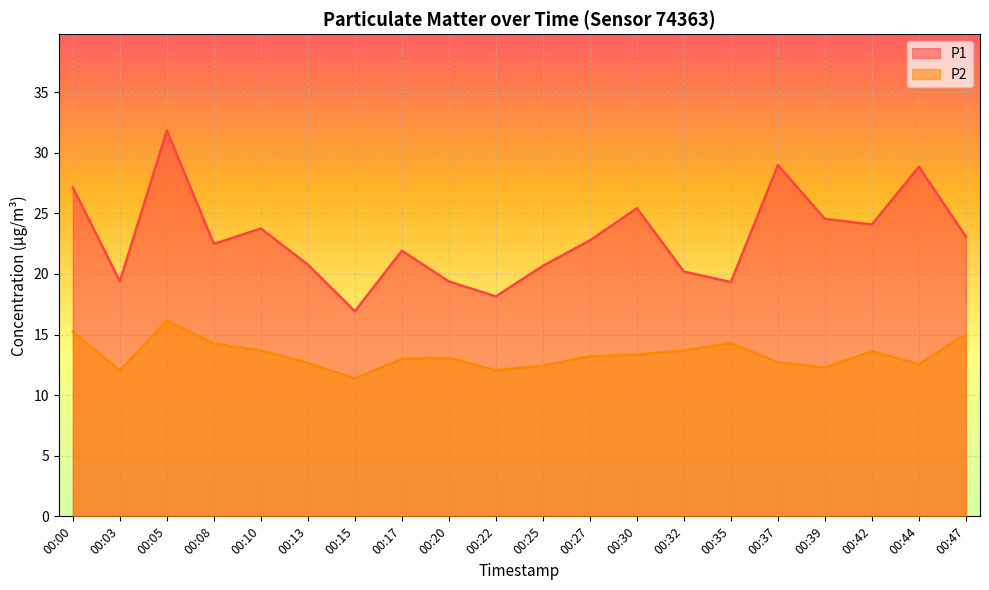

What is the minimum value shown in the chart?

11.4